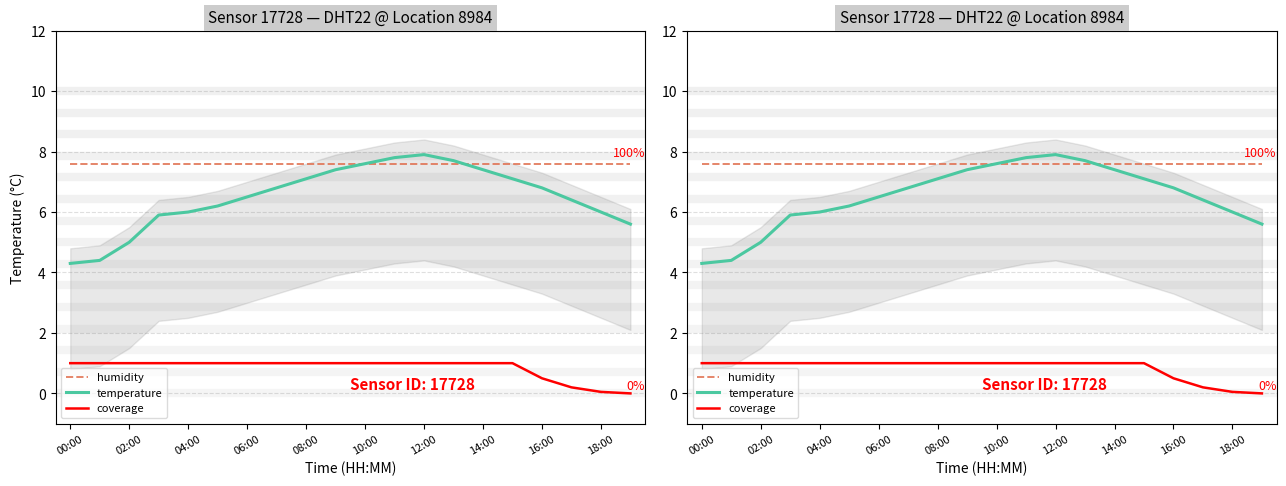

Is this an area chart (filled region under the line)?

No